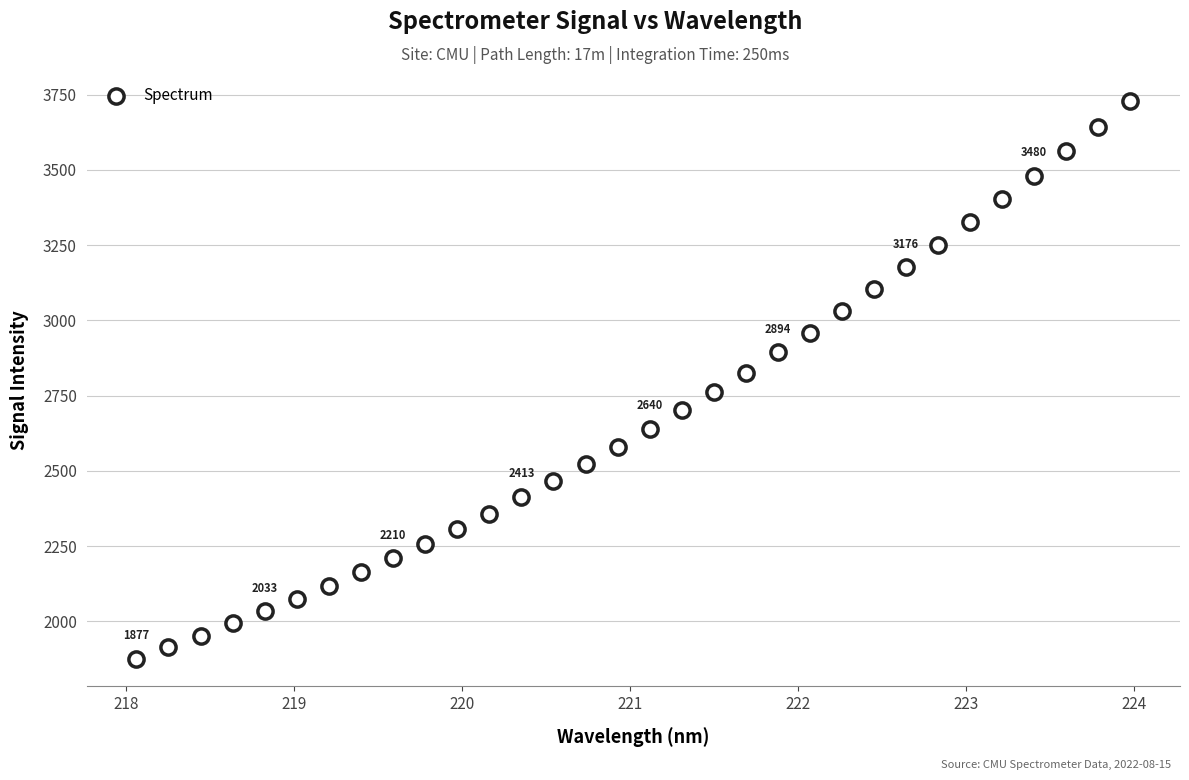

What is the range of X values (max minus min)?

5.9